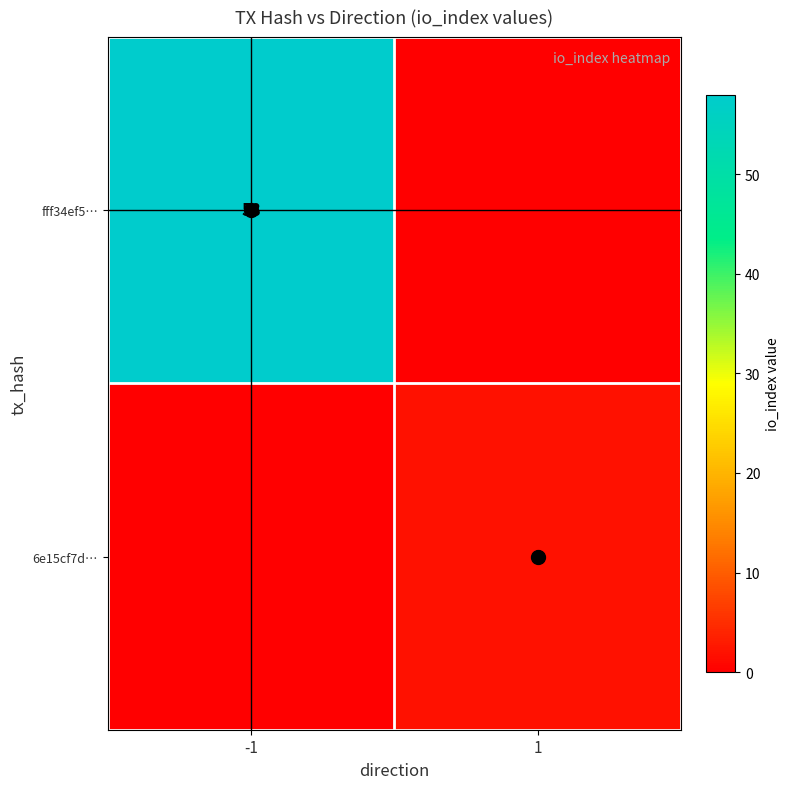

Which category has the lowest value across all series?

1